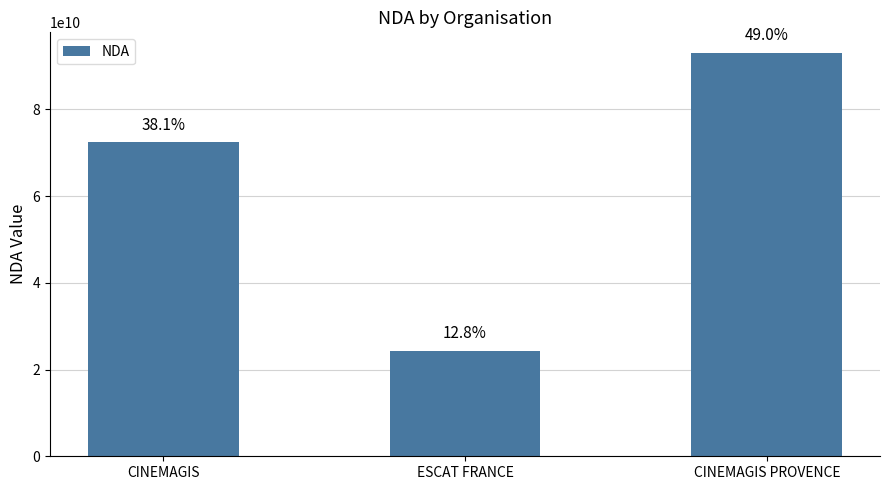

How many bars are there in total?

3